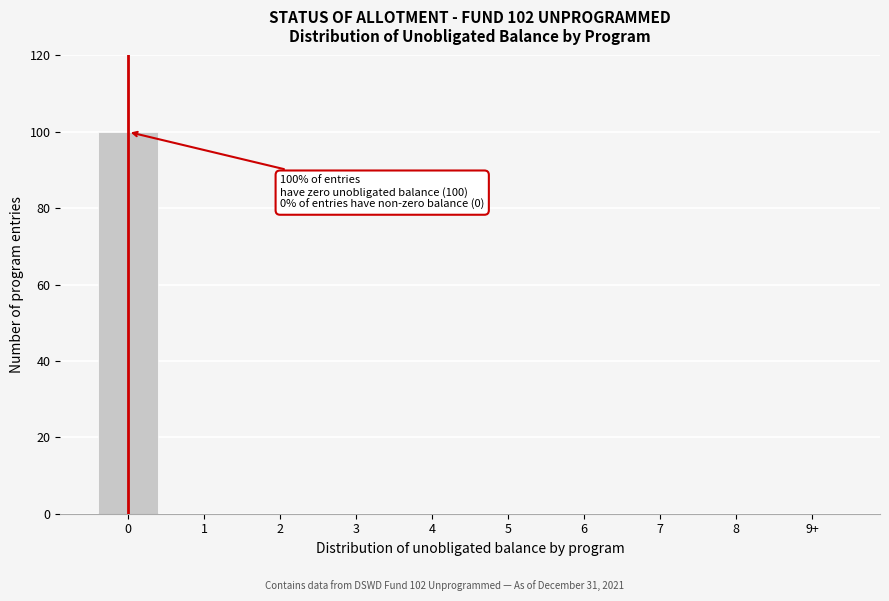

Reading left to right, what are all the values shown in this chart?

0=100	1=0	2=0	3=0	4=0	5=0	6=0	7=0	8=0	9+=0